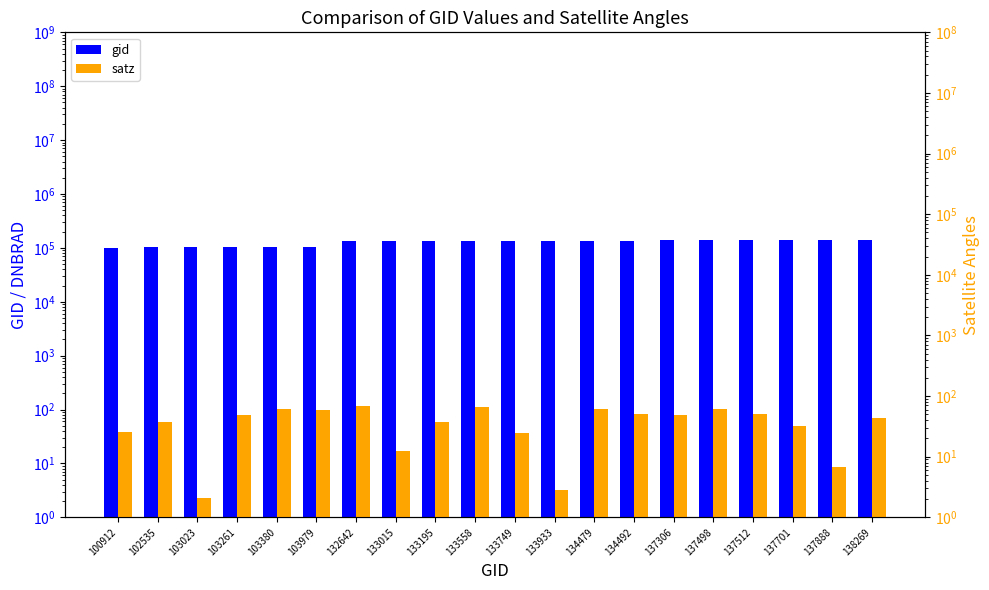

Reading left to right, transcribe all the data shown in this chart.

gid: 100912.0	102535.0	103023.0	103261.0	103380.0	103979.0	132642.0	133015.0	133195.0	133558.0	133749.0	133933.0	134479.0	134492.0	137306.0	137498.0	137512.0	137701.0	137888.0	138269.0
satz: 25.6	36.7	2.1	48.9	61.8	58.1	68.2	12.4	37.2	65.3	25.0	2.9	62.0	50.4	49.3	62.1	50.4	32.6	6.9	43.8